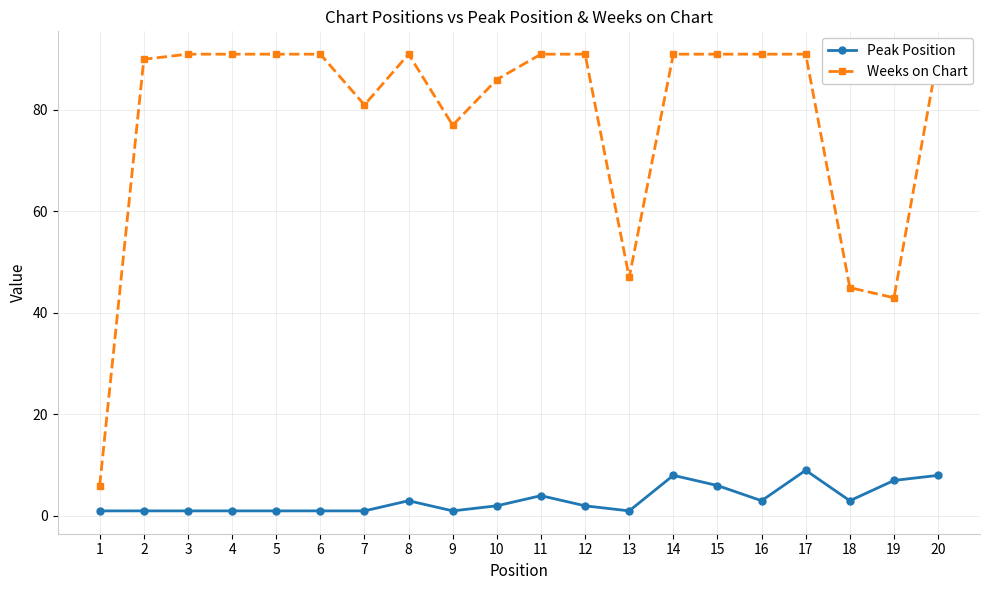

List the series in order of their overall mean, highest first.

Weeks on Chart, Peak Position